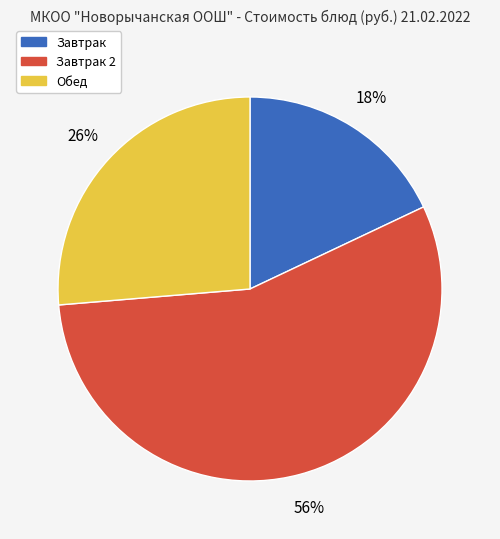

To the nearest percent, what is the difference between the largest and smallest slice percentages?

38%